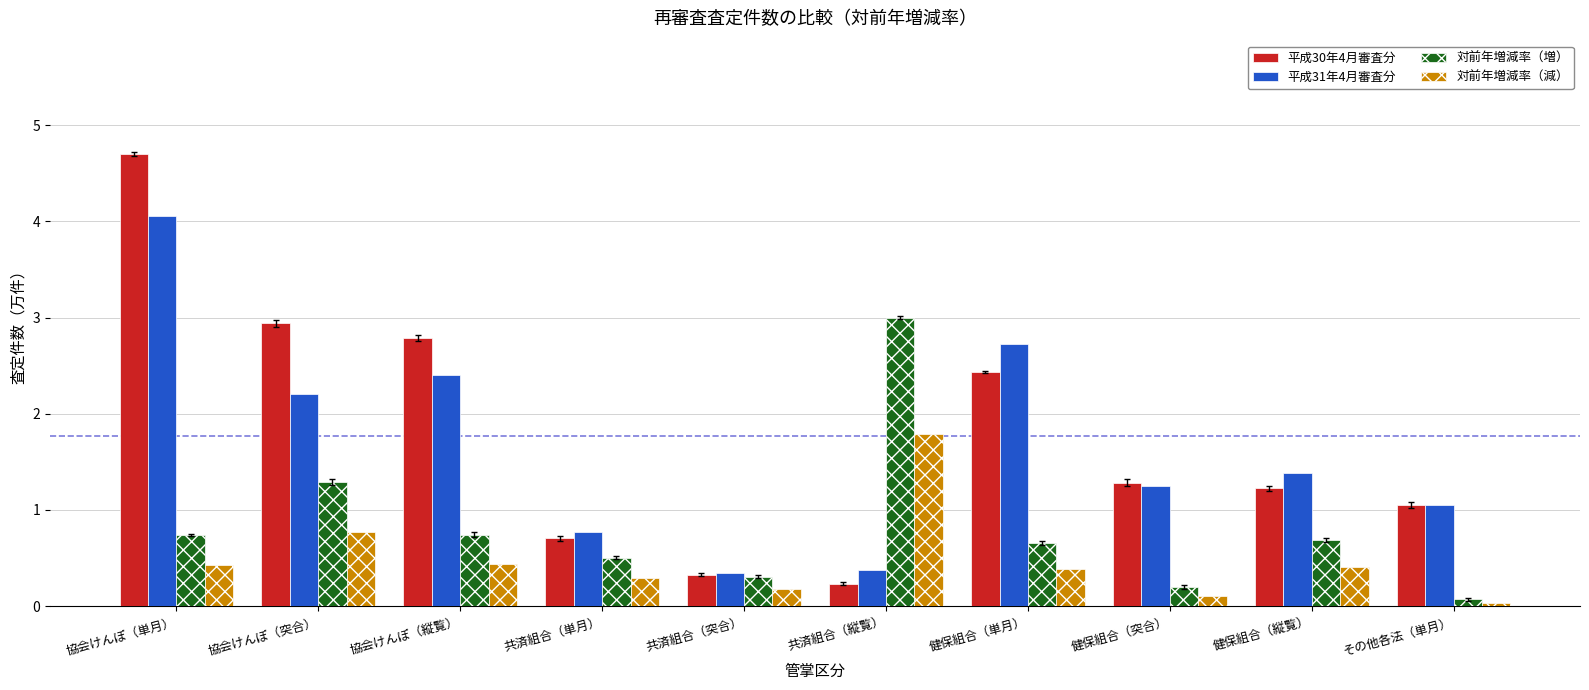

What is the lowest value of the 平成31年4月審査分 series?

0.3